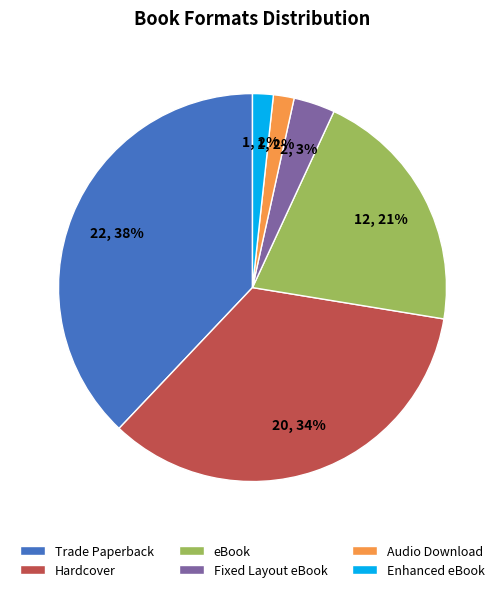

Which category has the biggest portion of the pie?

Trade Paperback